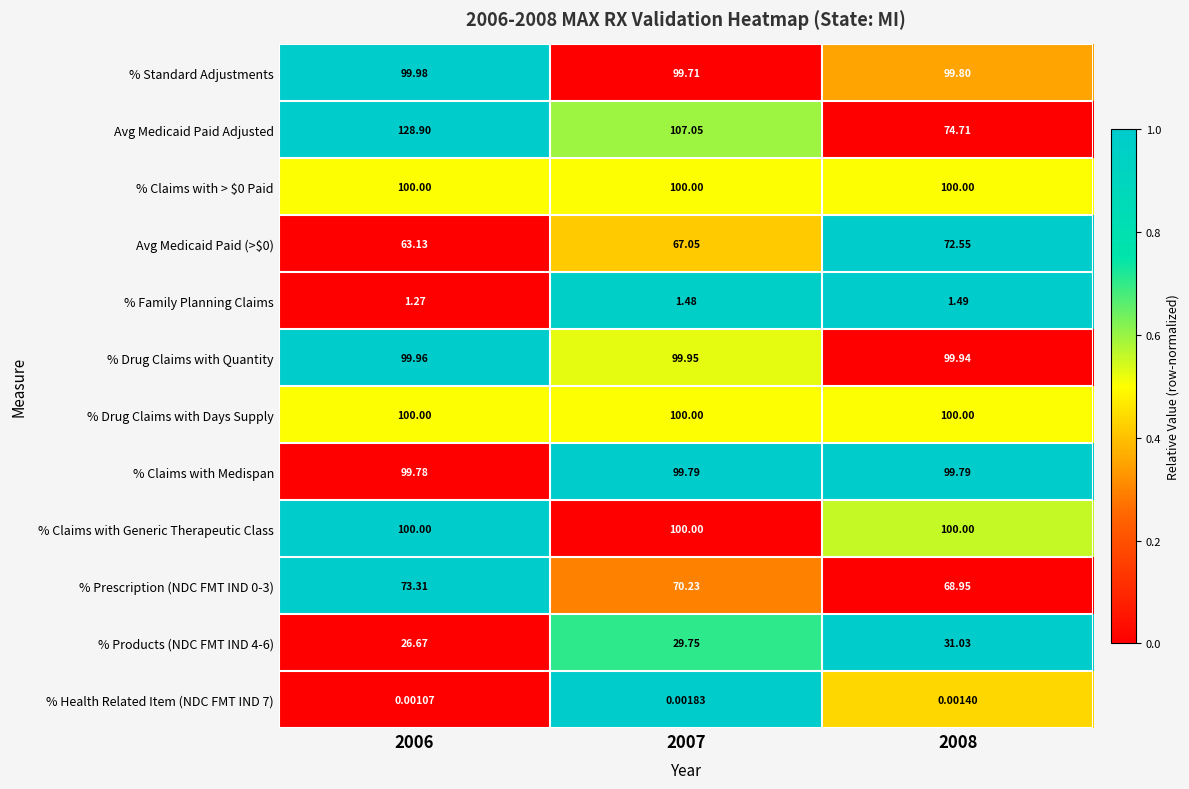

What is the difference between the highest and lowest values at 2007?

107.0